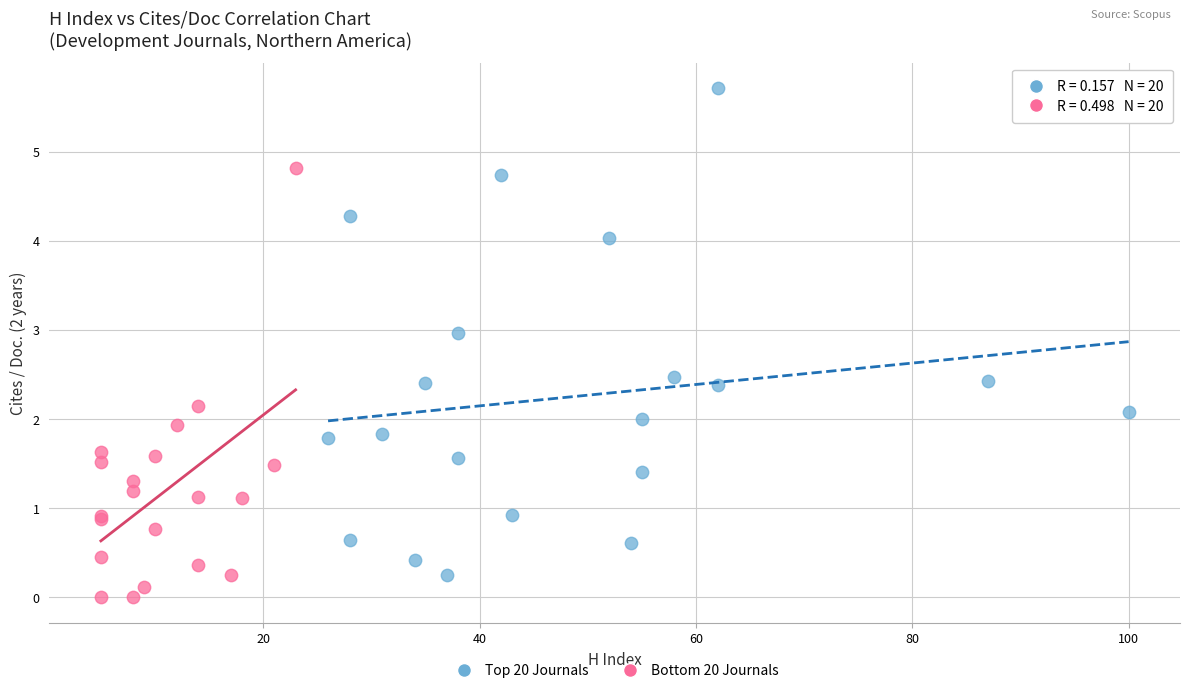

Which series contains the highest Y value?

Top 20 Journals